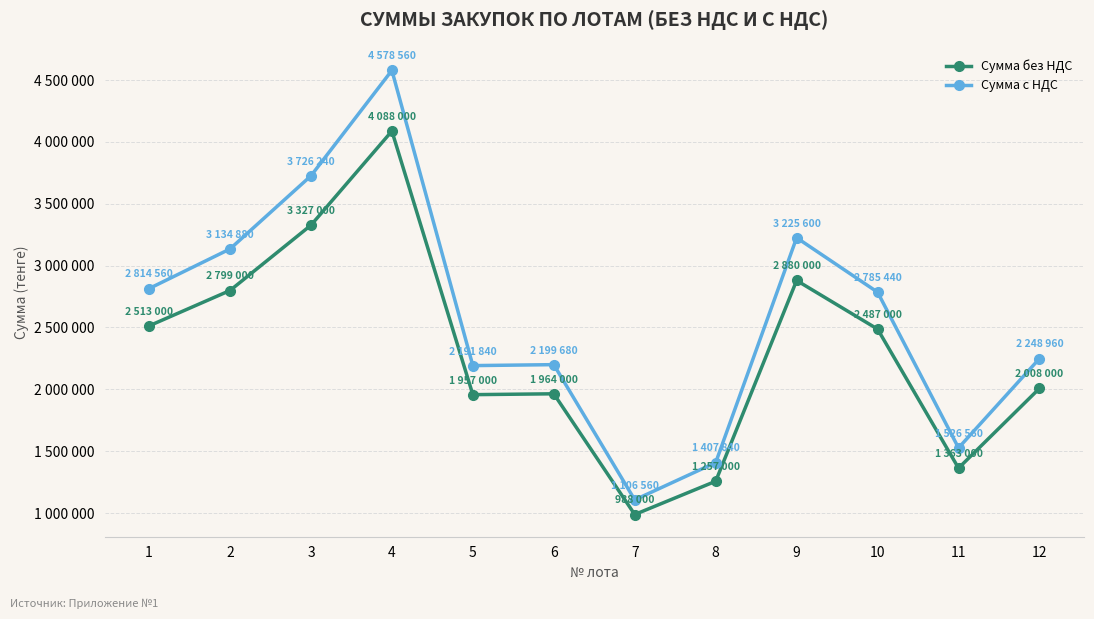

List the series in order of their peak value, highest first.

Сумма с НДС, Сумма без НДС